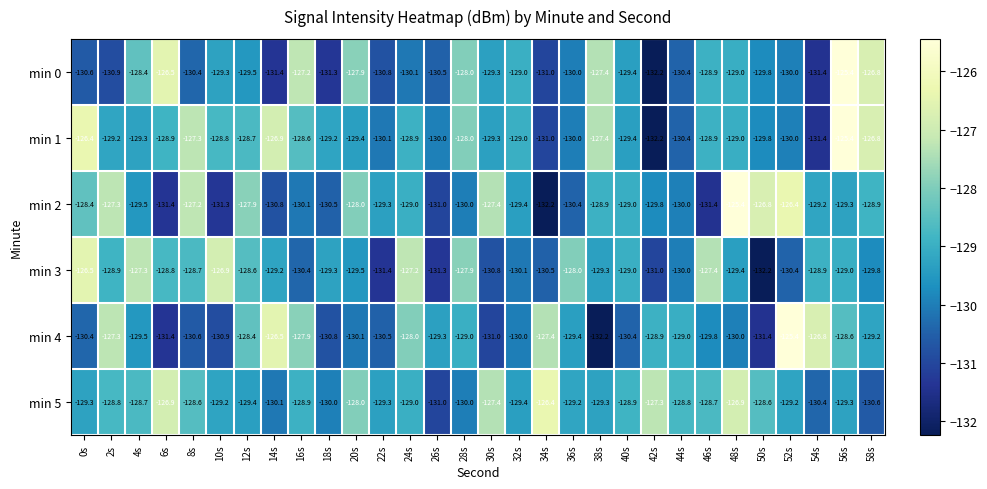

At which label does min 5 first exceed -129?

2s